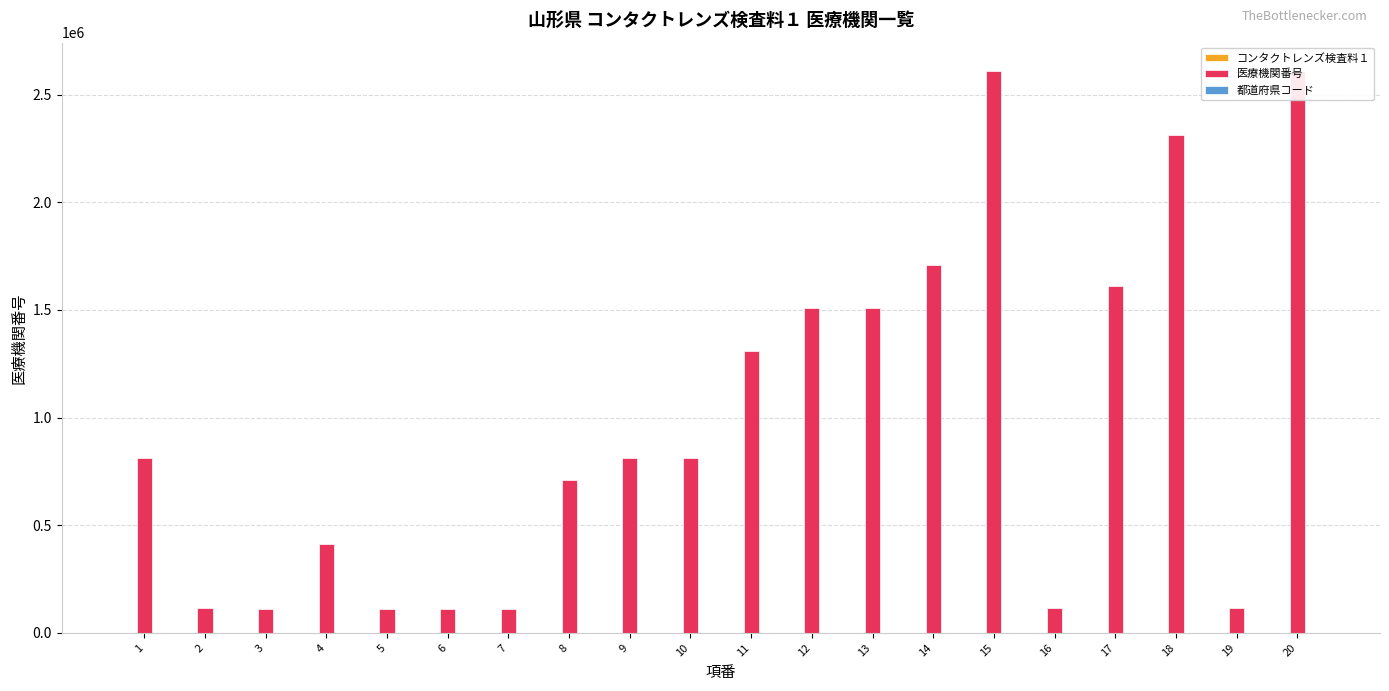

What is the sum of all 医療機関番号 values?

19535743